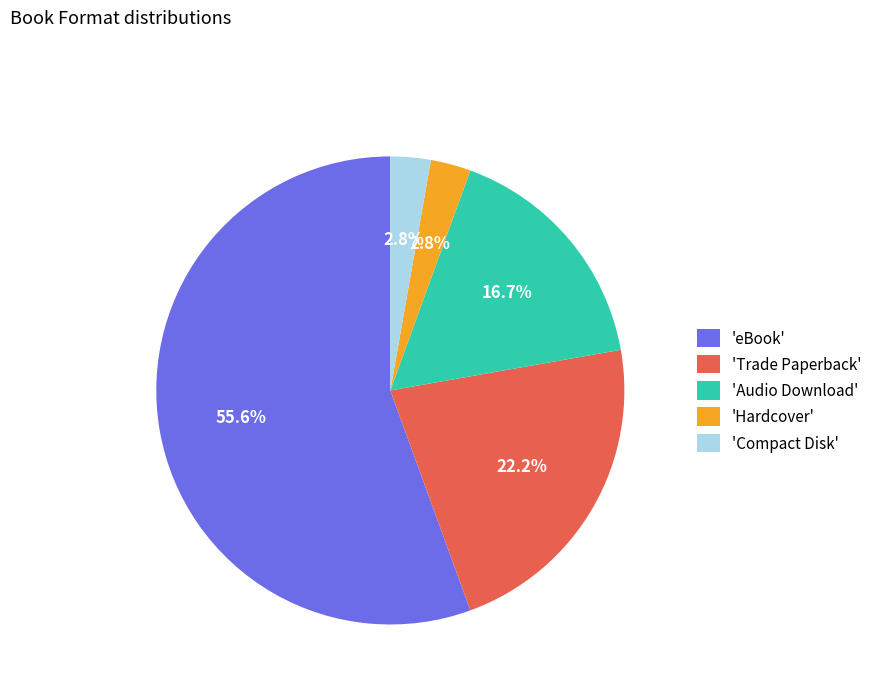

Which slice is the largest?

'eBook'